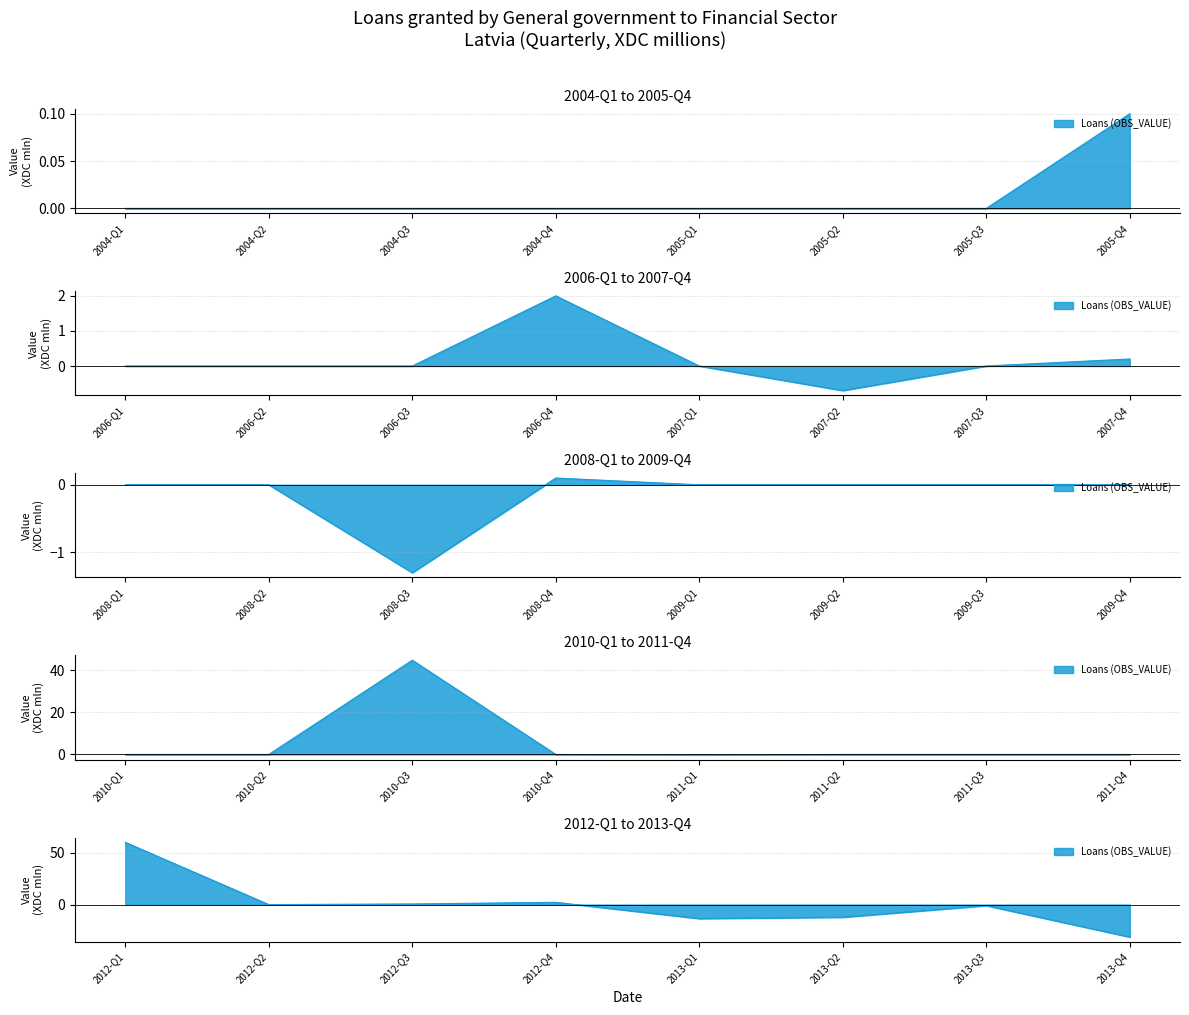

Is it true that the value at 2006-Q4 is 3.0?

False